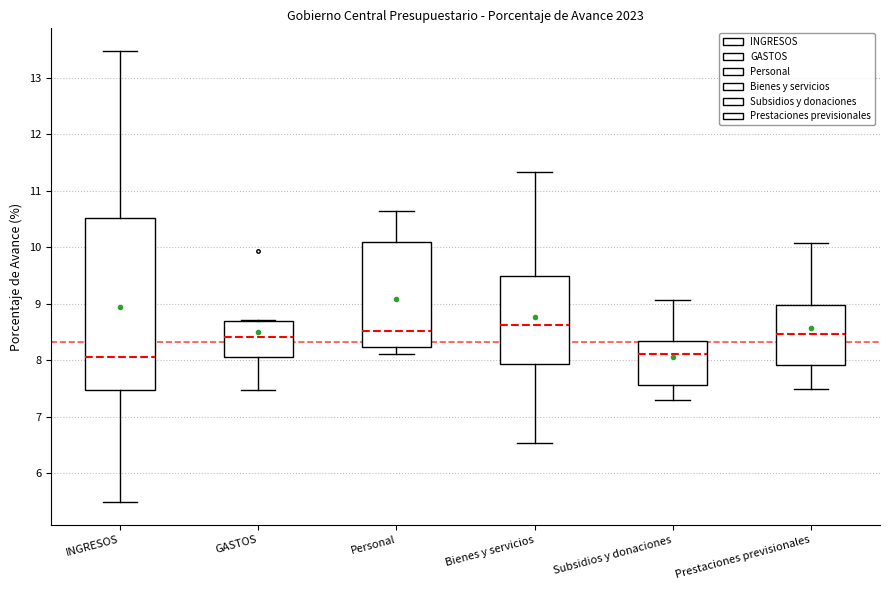

Where does the lower whisker of the box for GASTOS end on the y-axis? The values are not printed on the chart, so give them approximately, as read against the axis.

7.5